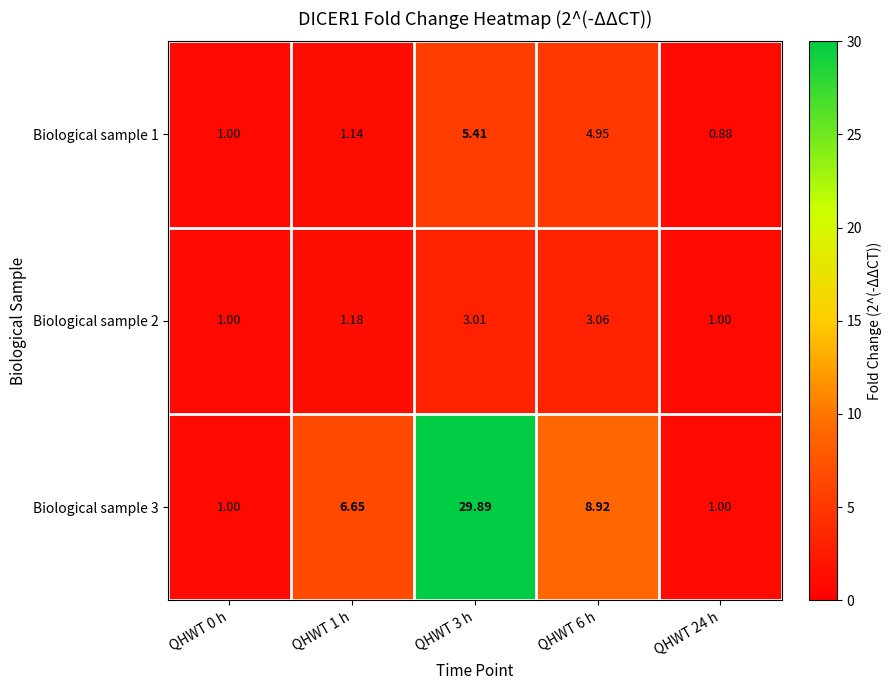

Rank the series at QHWT 3 h from lowest to highest value.

Biological sample 2, Biological sample 1, Biological sample 3